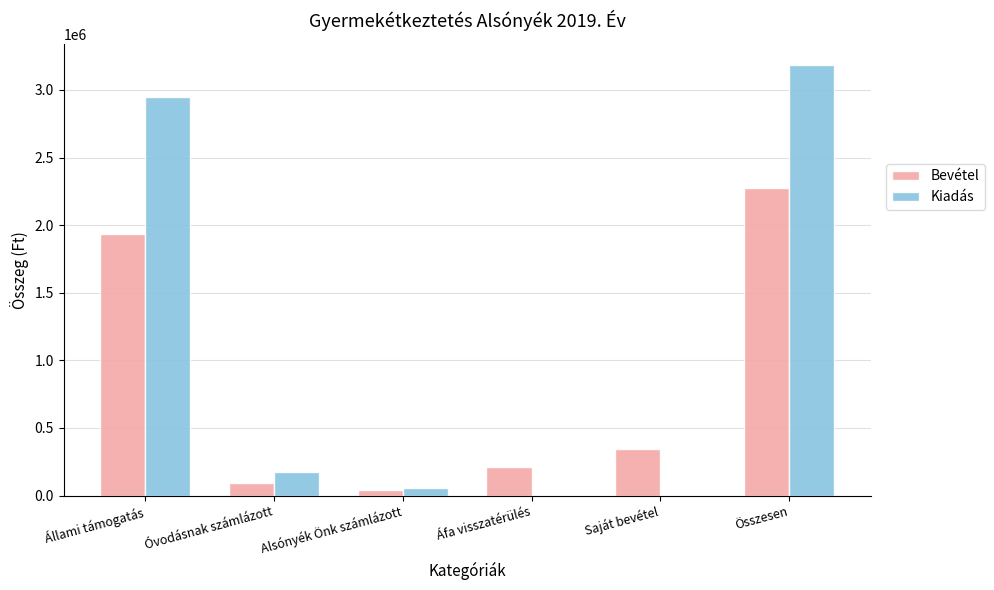

How many groups of bars are there?

6